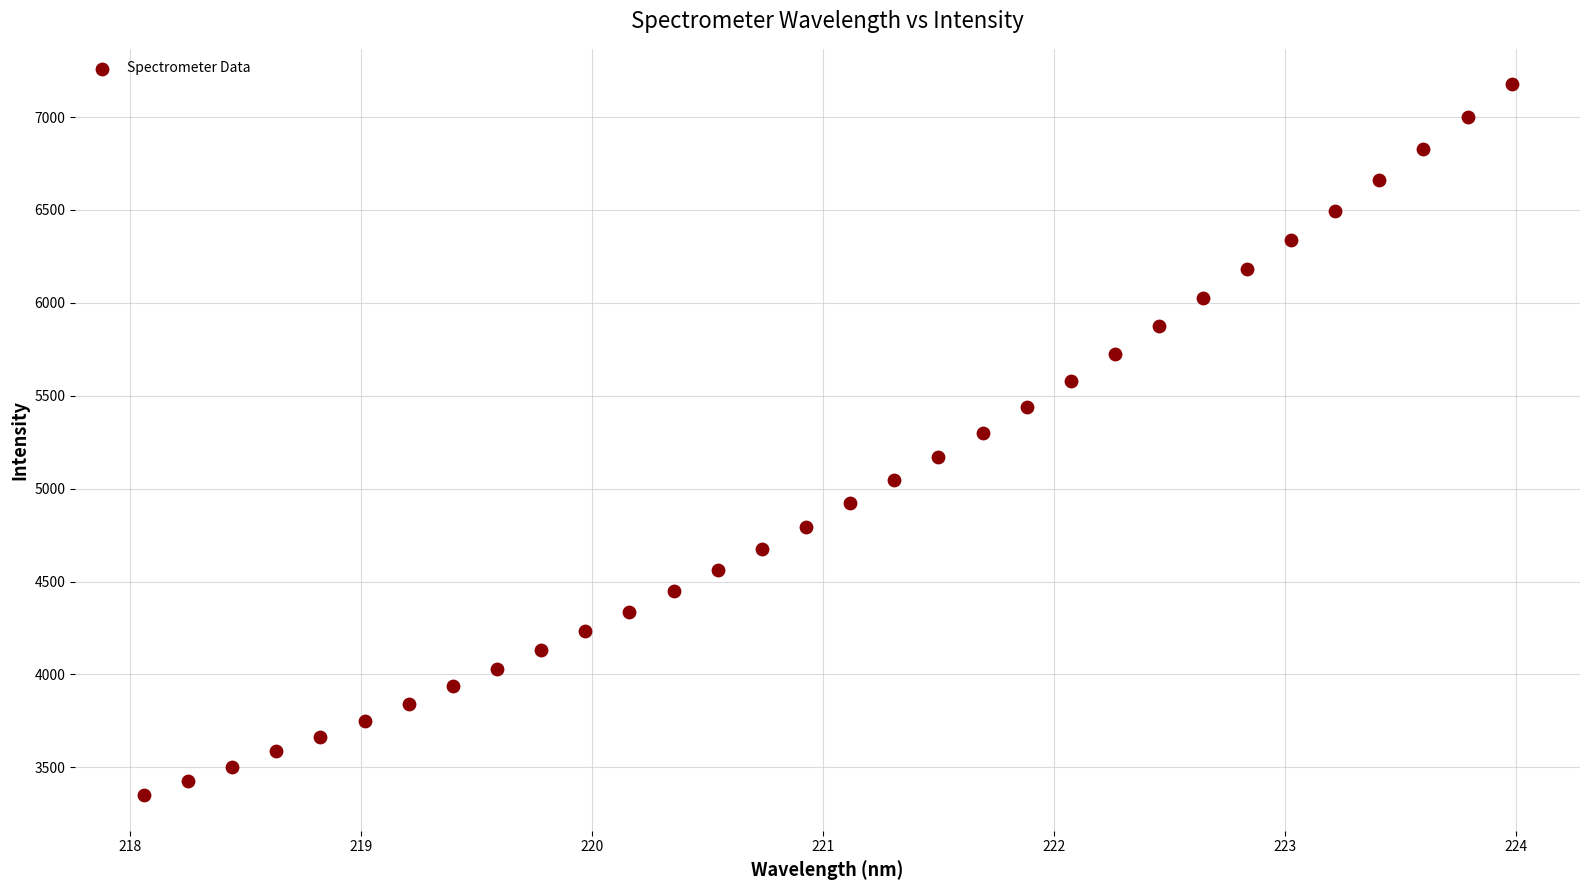

What is the range of Y values (max minus min)?

3825.8